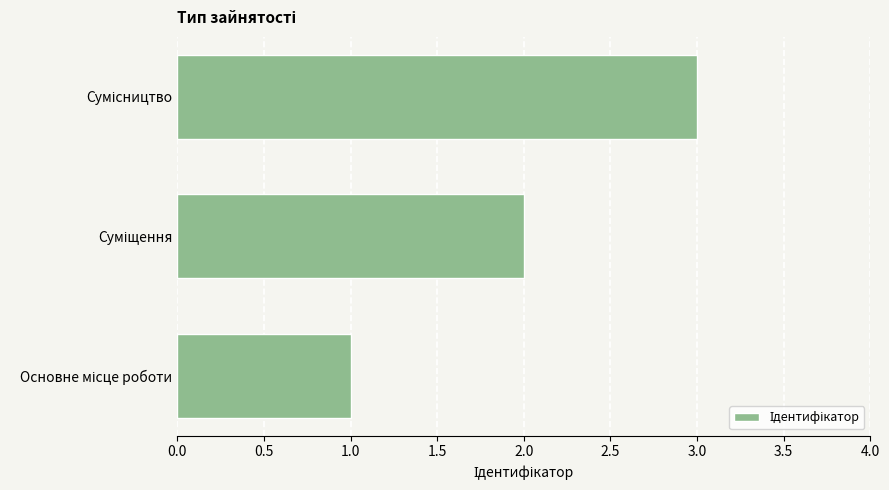

What is the maximum value shown in the chart?

3